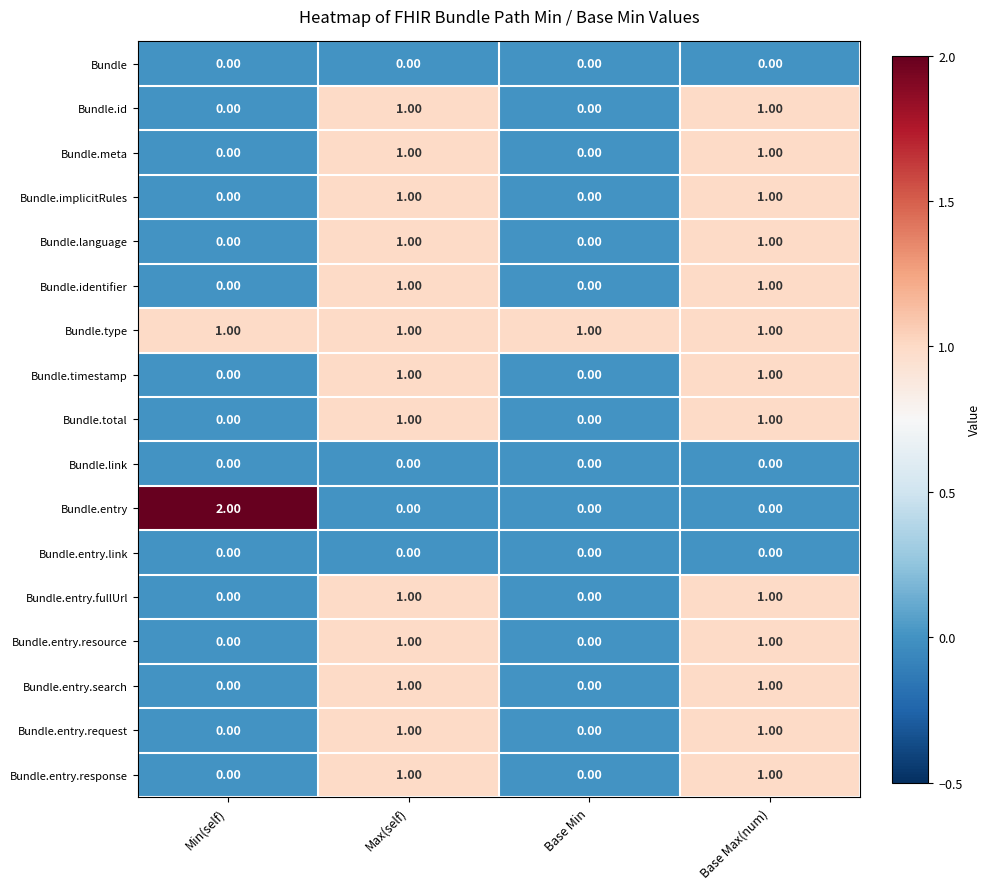

Is the value of Bundle.type at Base Min greater than the value of Bundle.entry at Max(self)?

Yes